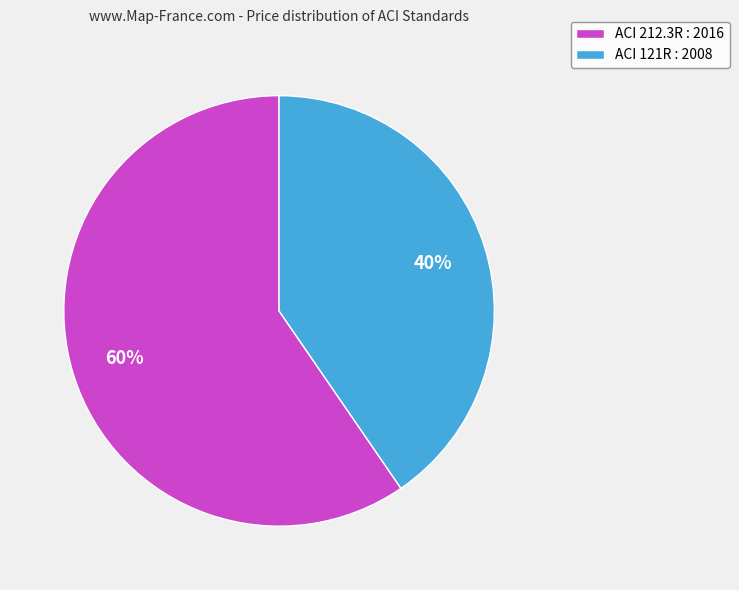

To the nearest percent, what is the combined percentage of ACI 121R : 2008 and ACI 212.3R : 2016?

100%